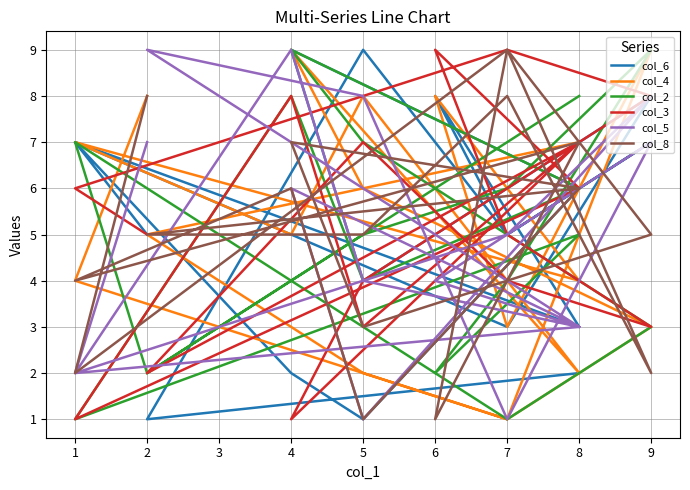

What is the sum of all col_4 values?

92